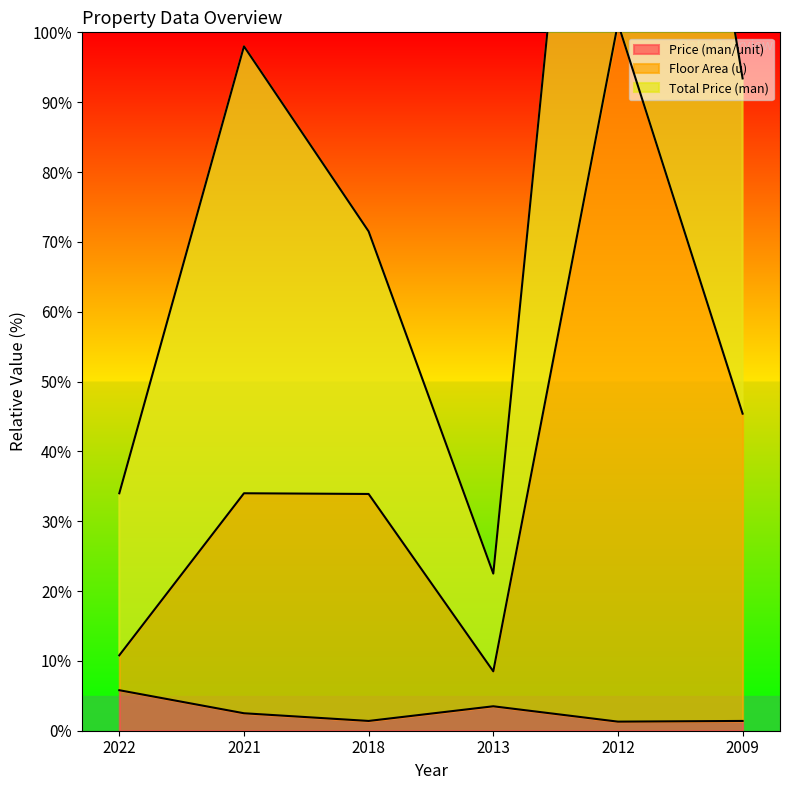

True or false: Total Price (man) has a value of 9.1 at 2022.

False